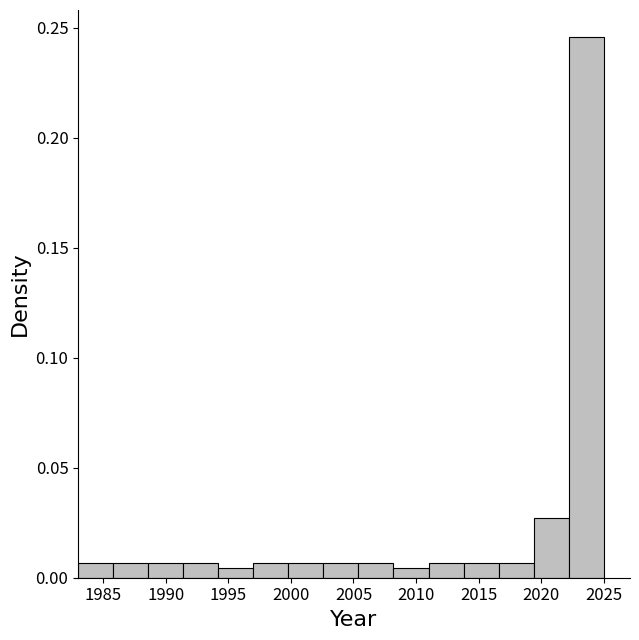

Reading left to right, transcribe this chart: for each bar, give the range it covers on the x-axis and its height. Neither the bar edges nor the heights are printed on the chart, so give them approximately, as read against the axes.

1983.0 to 1985.8: 0.005
1985.8 to 1988.6: 0.005
1988.6 to 1991.4: 0.005
1991.4 to 1994.2: 0.005
1994.2 to 1997.0: under 0.005
1997.0 to 1999.8: 0.005
1999.8 to 2002.6: 0.005
2002.6 to 2005.4: 0.005
2005.4 to 2008.2: 0.005
2008.2 to 2011.0: under 0.005
2011.0 to 2013.8: 0.005
2013.8 to 2016.6: 0.005
2016.6 to 2019.4: 0.005
2019.4 to 2022.2: 0.025
2022.2 to 2025.0: 0.245